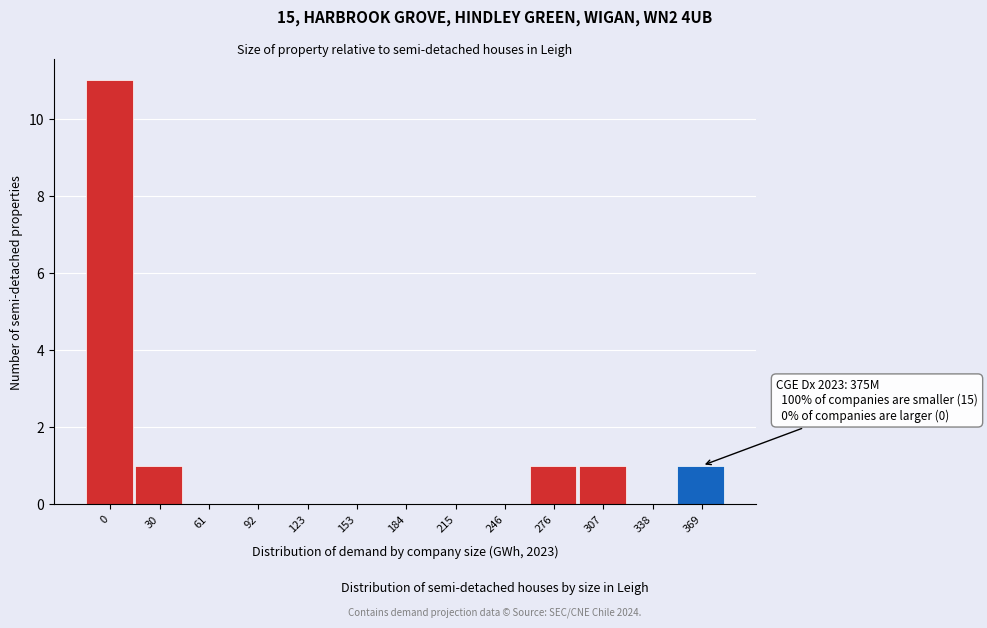

Reading left to right, list all the values displayed in this chart.

0=11	30=1	61=0	92=0	123=0	153=0	184=0	215=0	246=0	276=1	307=1	338=0	369=1